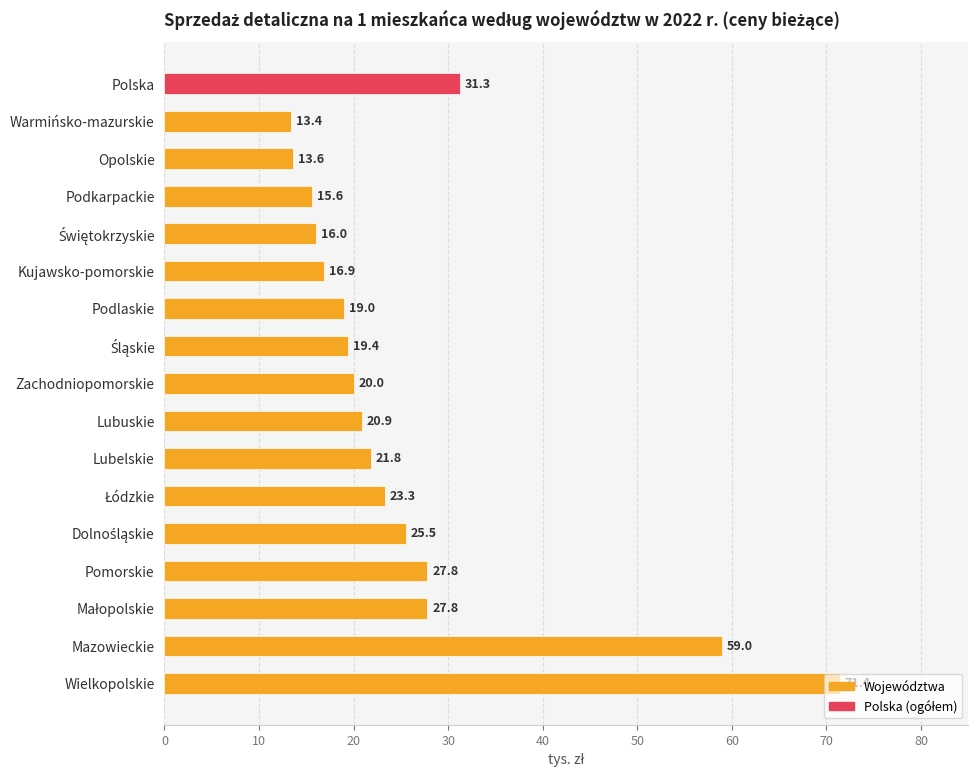

Which has a higher value, Lubuskie or Podlaskie?

Lubuskie